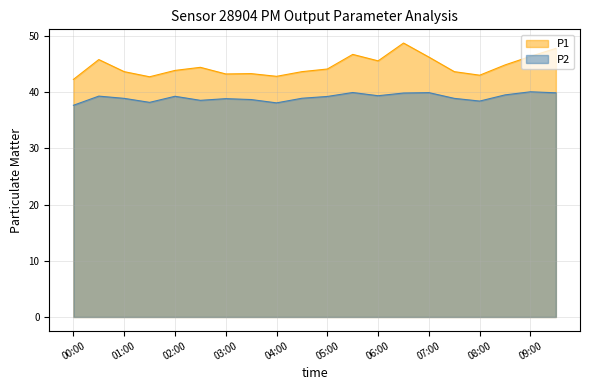

The value of P2 at 06:00 is 39.4. True or false?

True